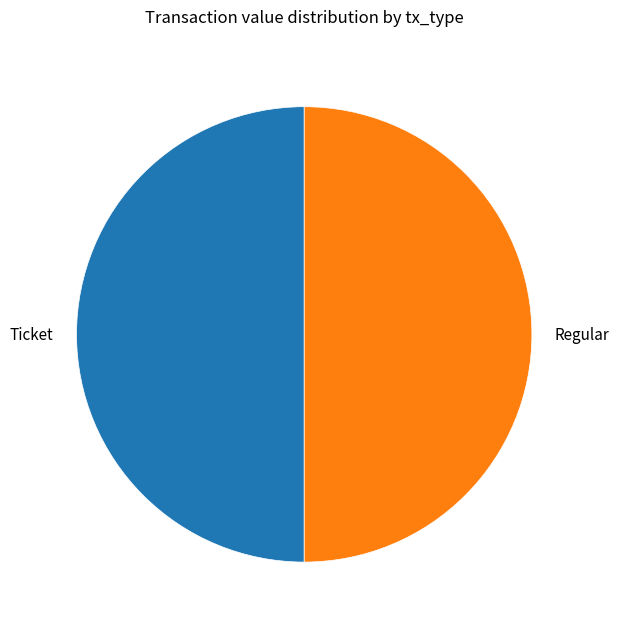

How many slices are in this pie chart?

2